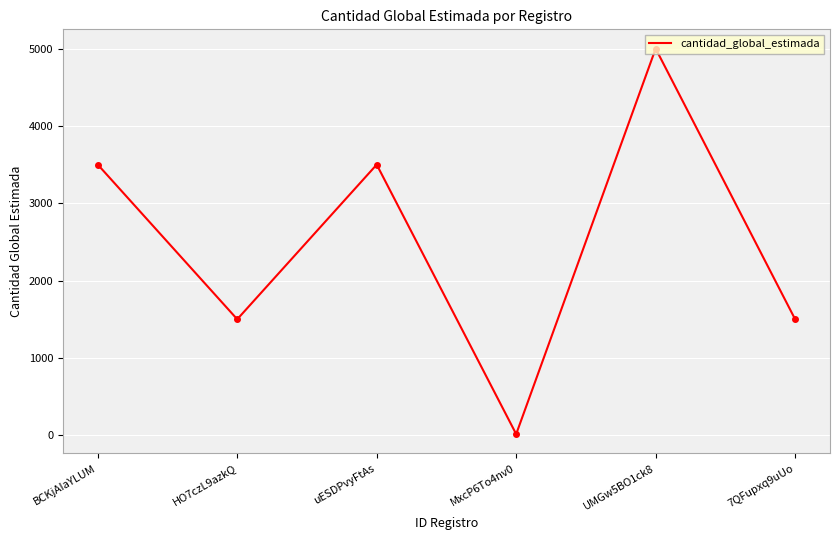

Approximately how many times larger is the value at 7QFupxq9uUo compared to BCKjAIaYLUM?

0.4